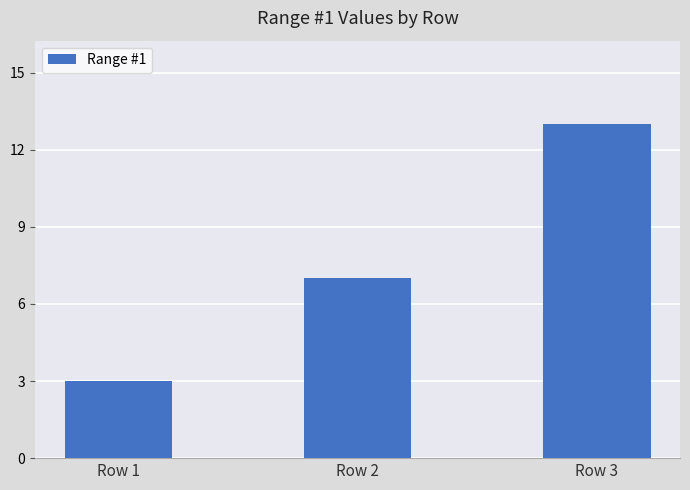

What is the value of the 2nd bar from the left?

7